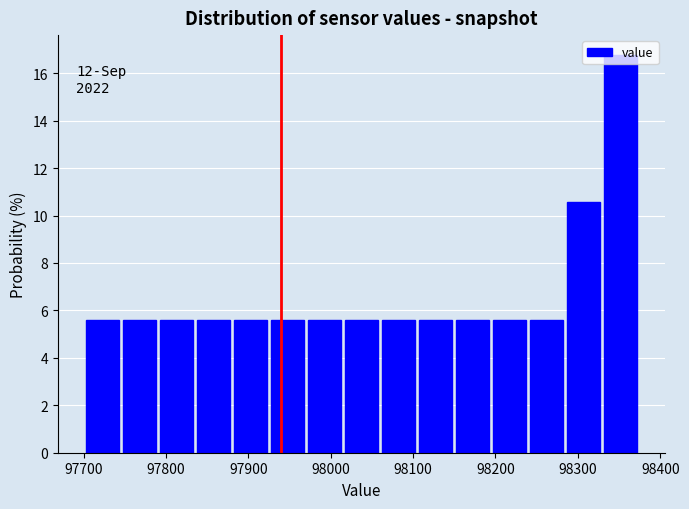

Which range on the x-axis has the tallest bar?

98330 to 98370